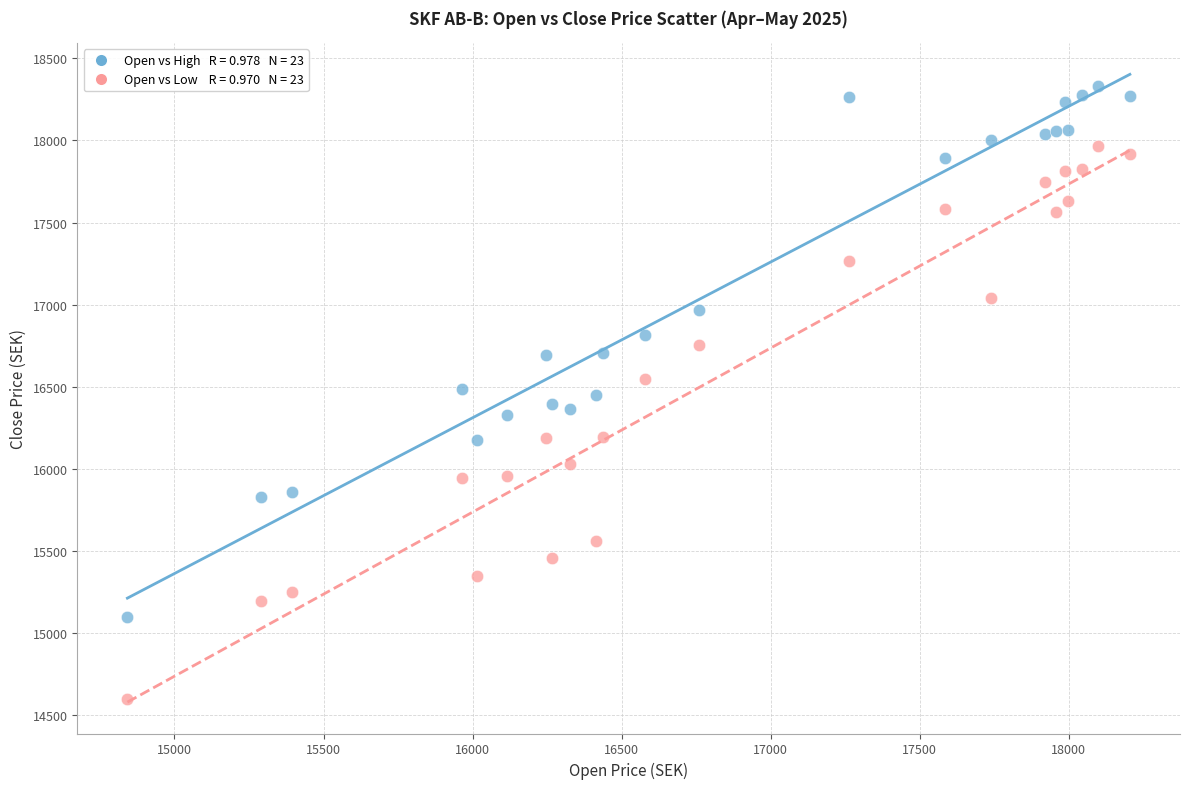

Across all data points, what is the range of Y values (max minus min)?

3735